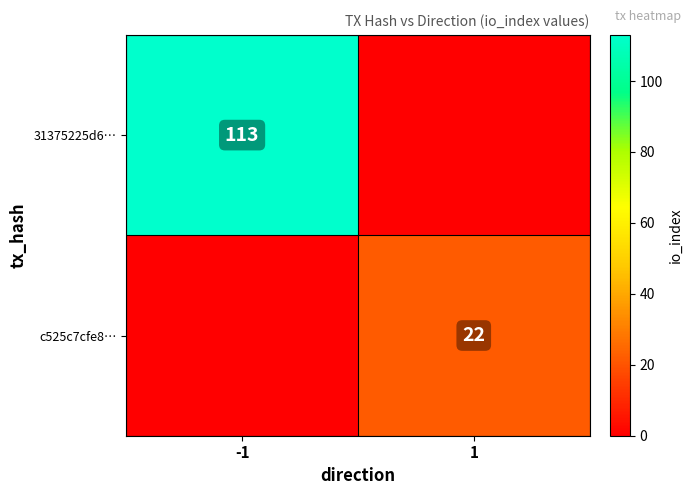

Is it true that c525c7cfe8… equals 22 at 1?

True